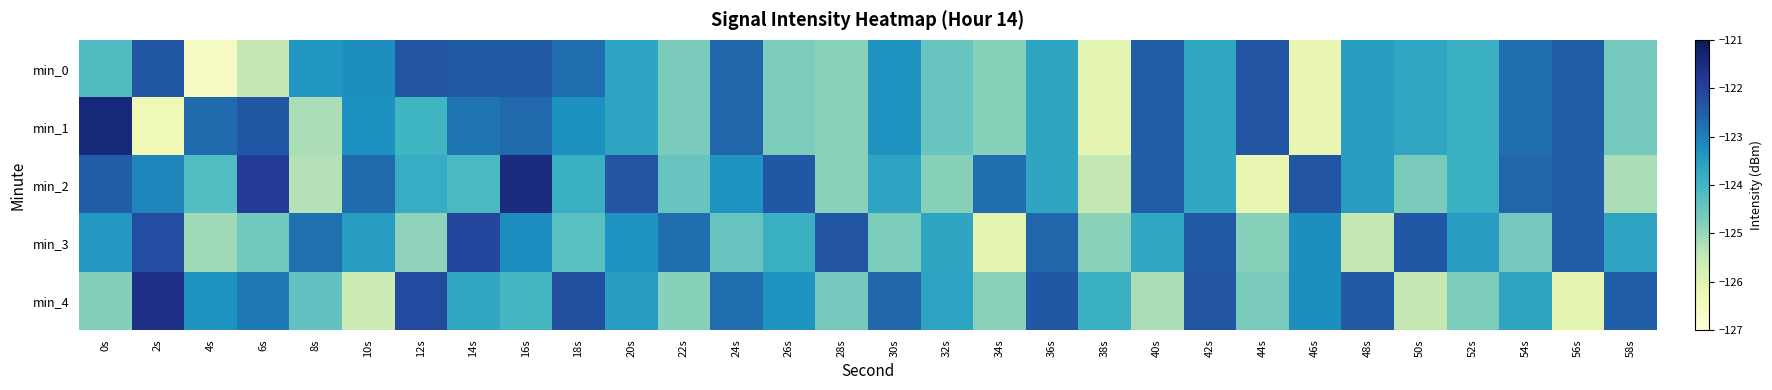

Rank the series at 26s from highest to lowest value.

min_2, min_4, min_3, min_0, min_1